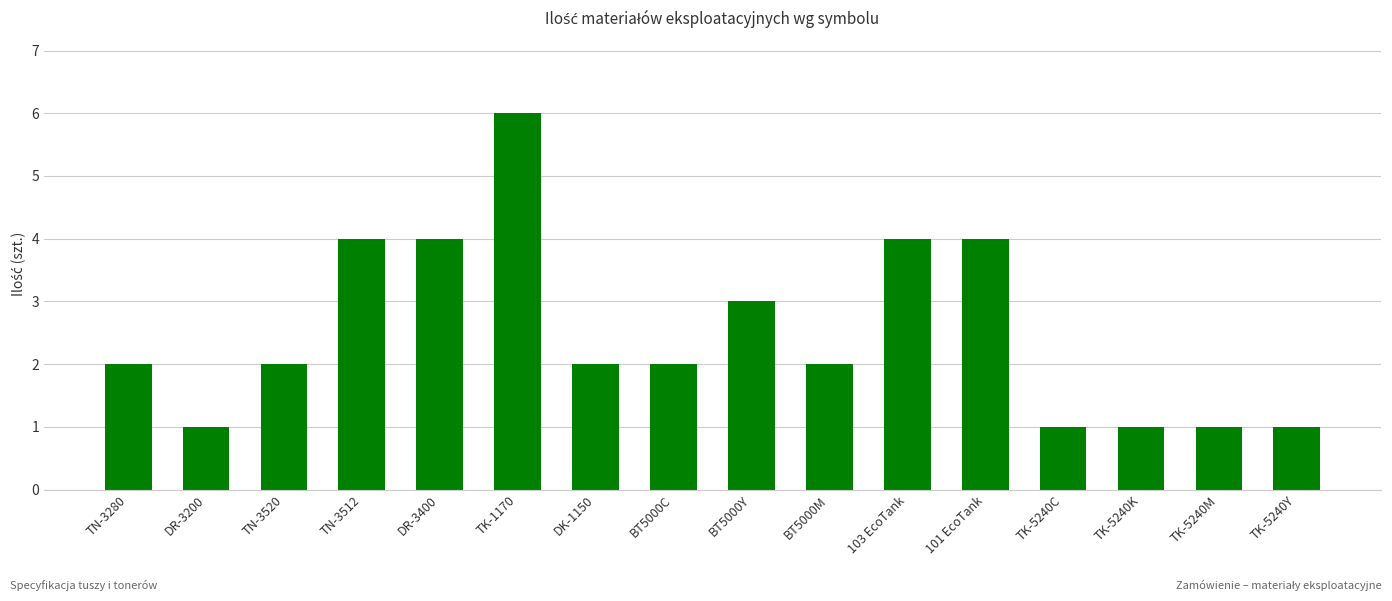

Which category has the highest value across all series?

TK-1170